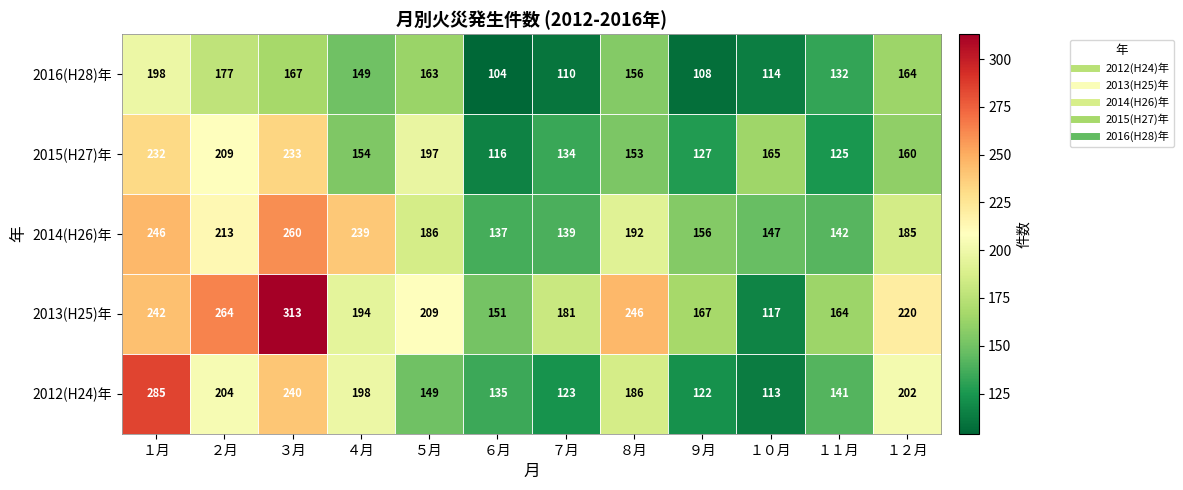

True or false: 2013(H25)年 has a value of 96 at ７月.

False